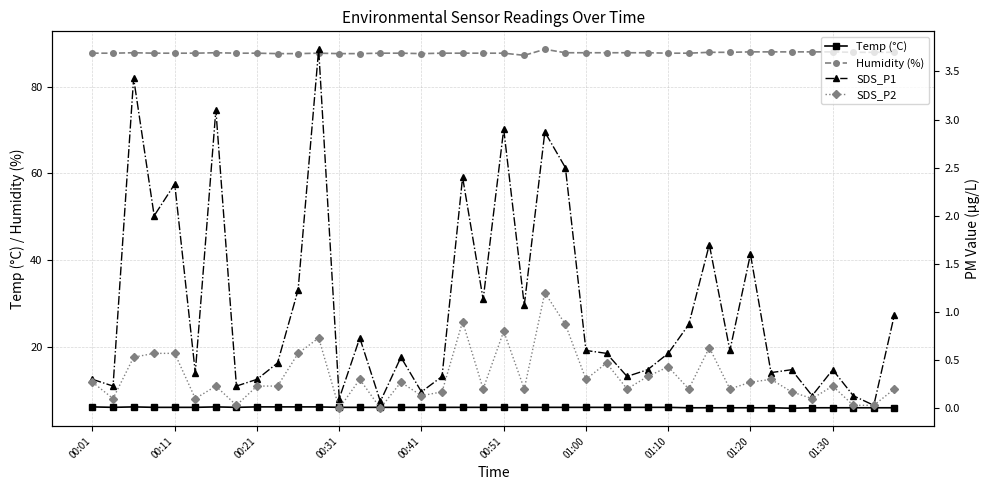

True or false: Humidity (%) and Temp (°C) cross at least once.

False